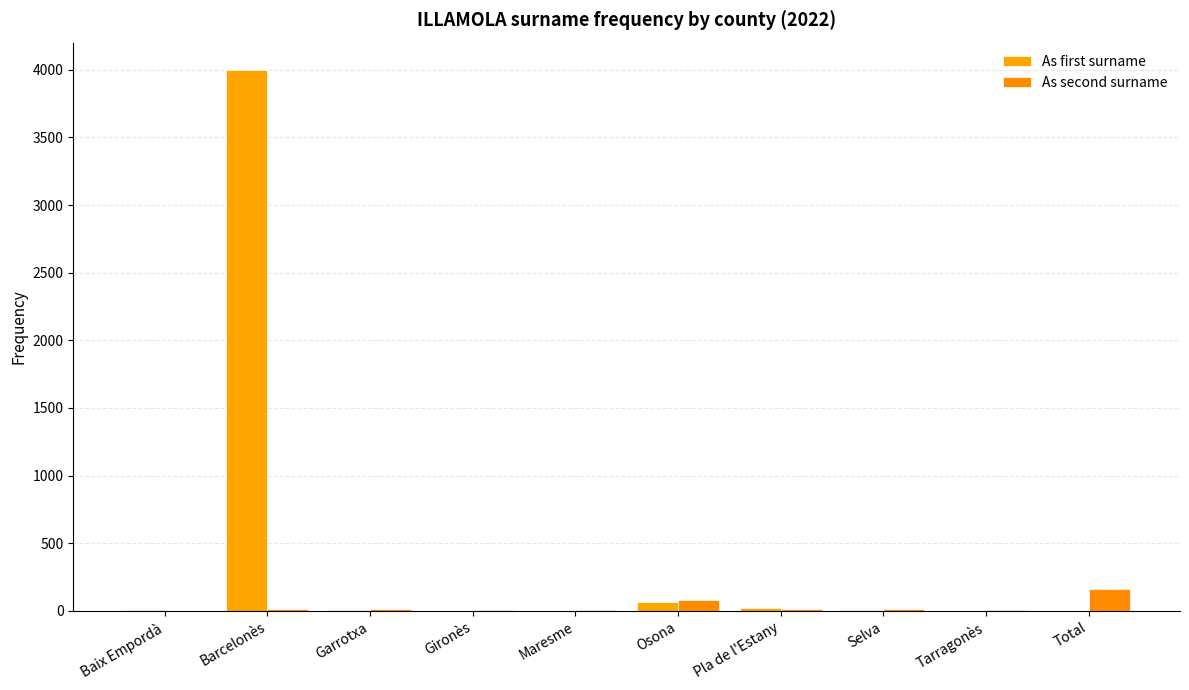

Where is As second surname nearest to the value 82?

Osona